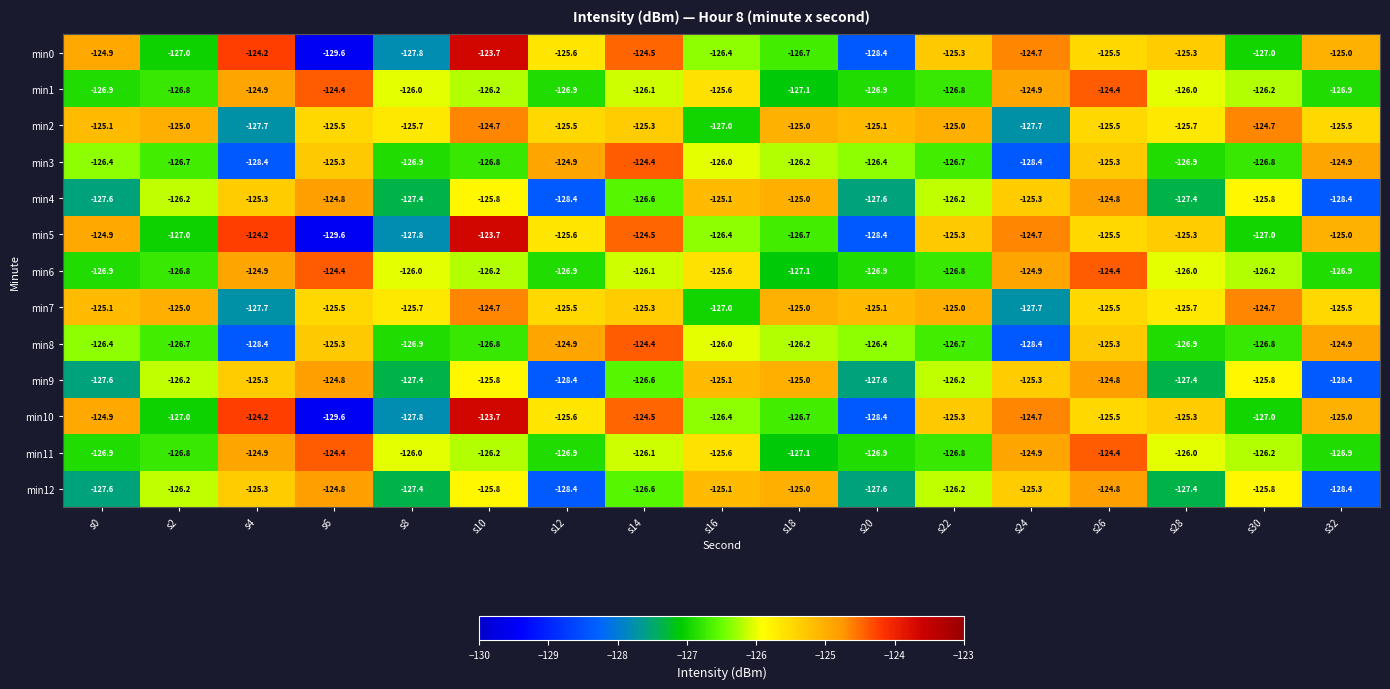

What is the smallest value displayed?

-129.6